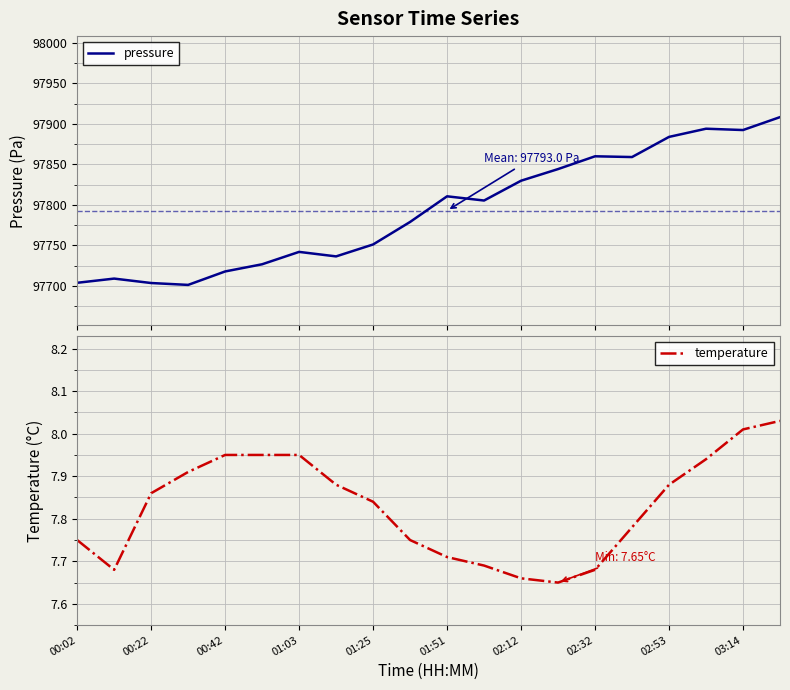

True or false: pressure and temperature cross at least once.

False